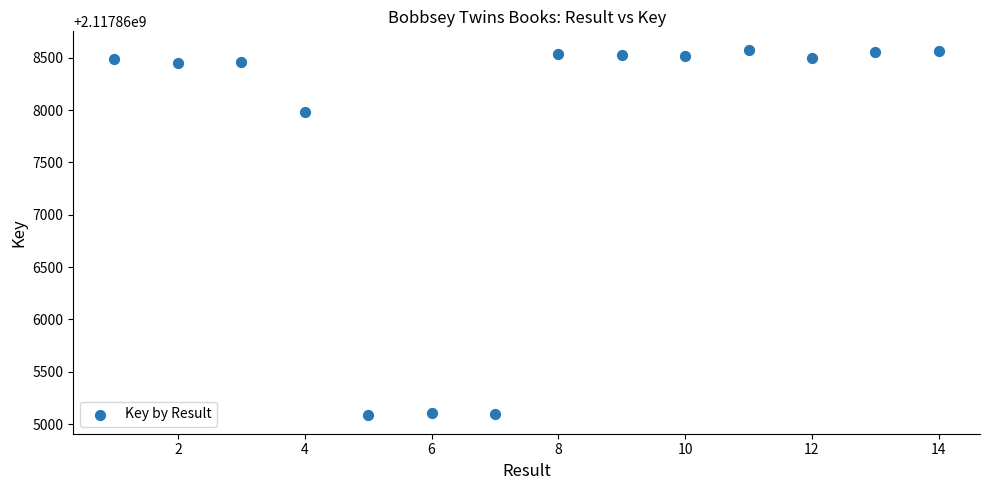

What is the range of Y values (max minus min)?

3495